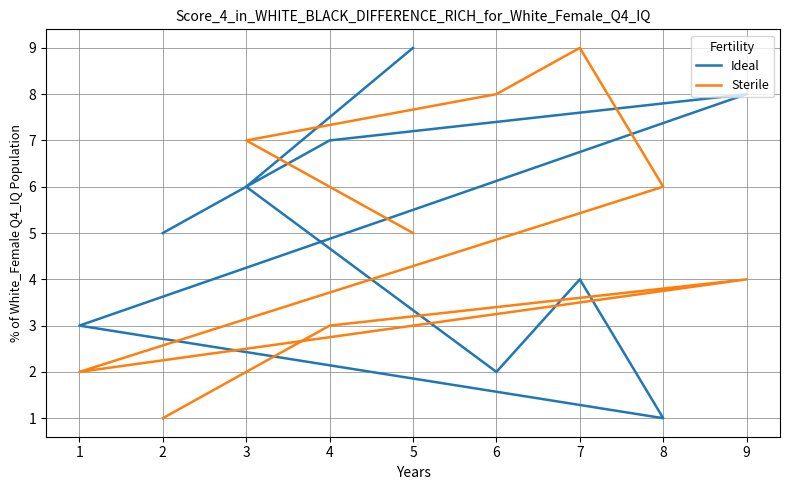

Is it true that Sterile equals 4 at 7?

False